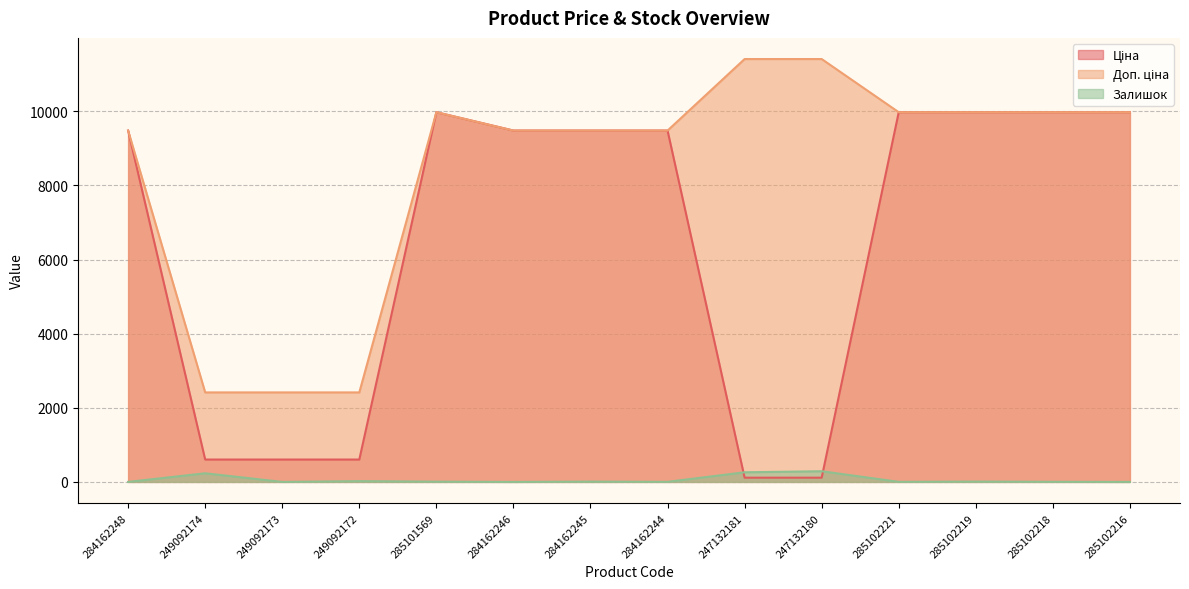

What are all the series names shown in the legend?

Ціна, Доп. ціна, Залишок